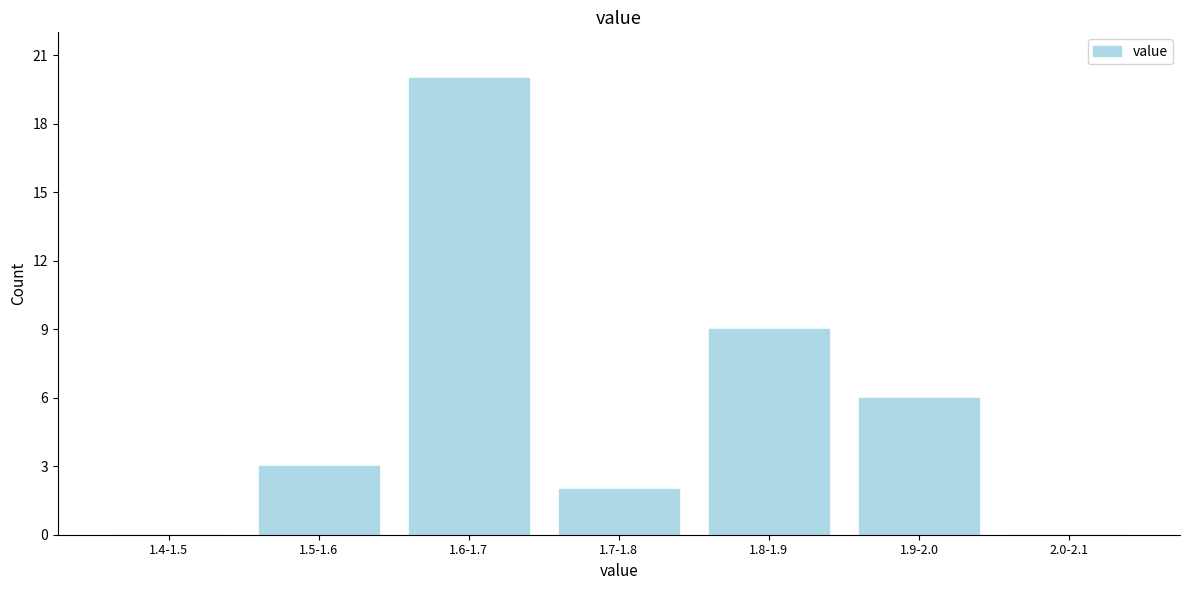

Reading left to right, list all the values displayed in this chart.

1.4-1.5=0	1.5-1.6=3	1.6-1.7=20	1.7-1.8=2	1.8-1.9=9	1.9-2.0=6	2.0-2.1=0